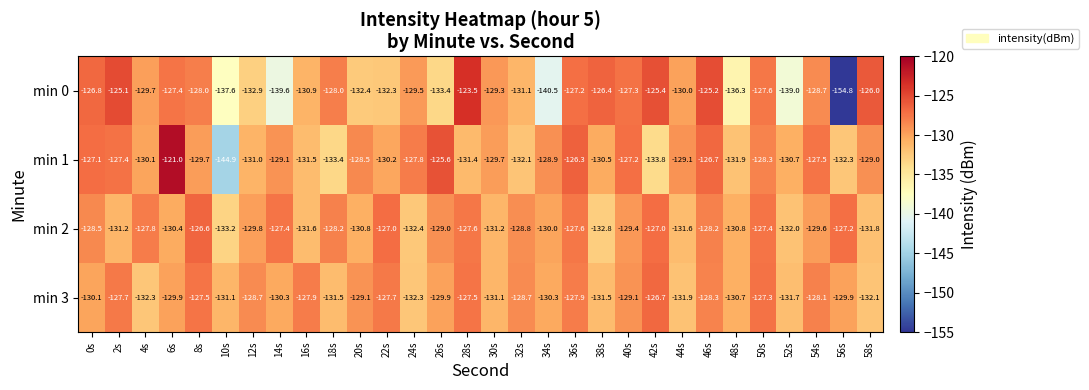

Is it true that min 1 equals -31.3 at 22s?

False